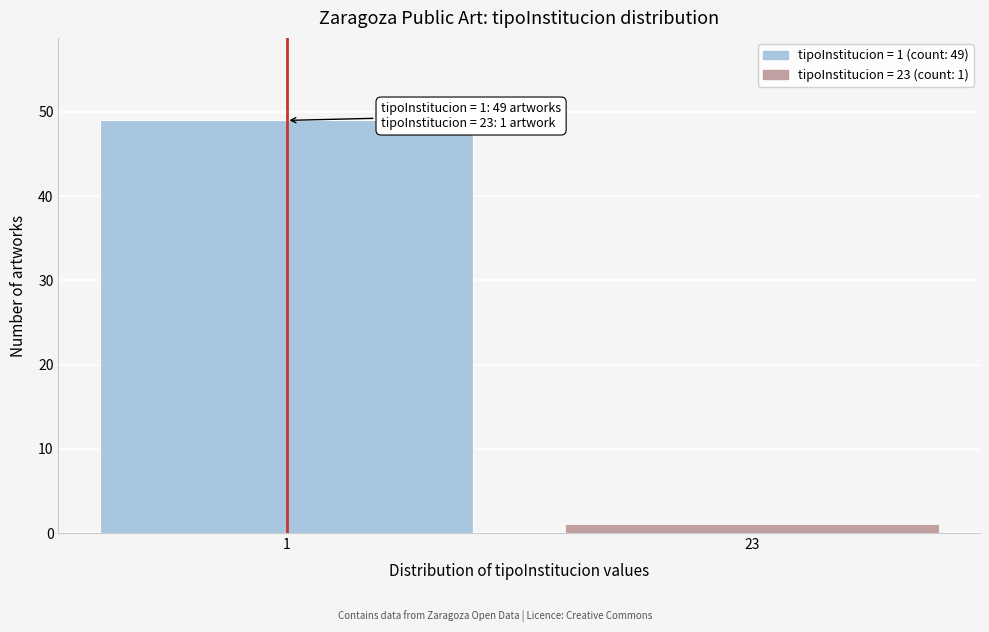

Reading left to right, transcribe all the data shown in this chart.

1=49	23=1